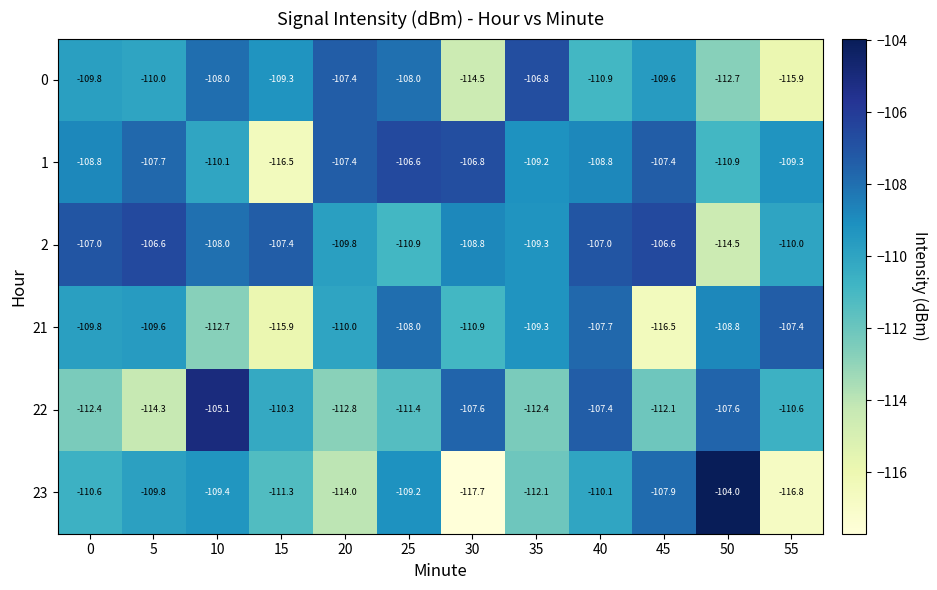

Is it true that 1 equals -110.9 at 50?

True